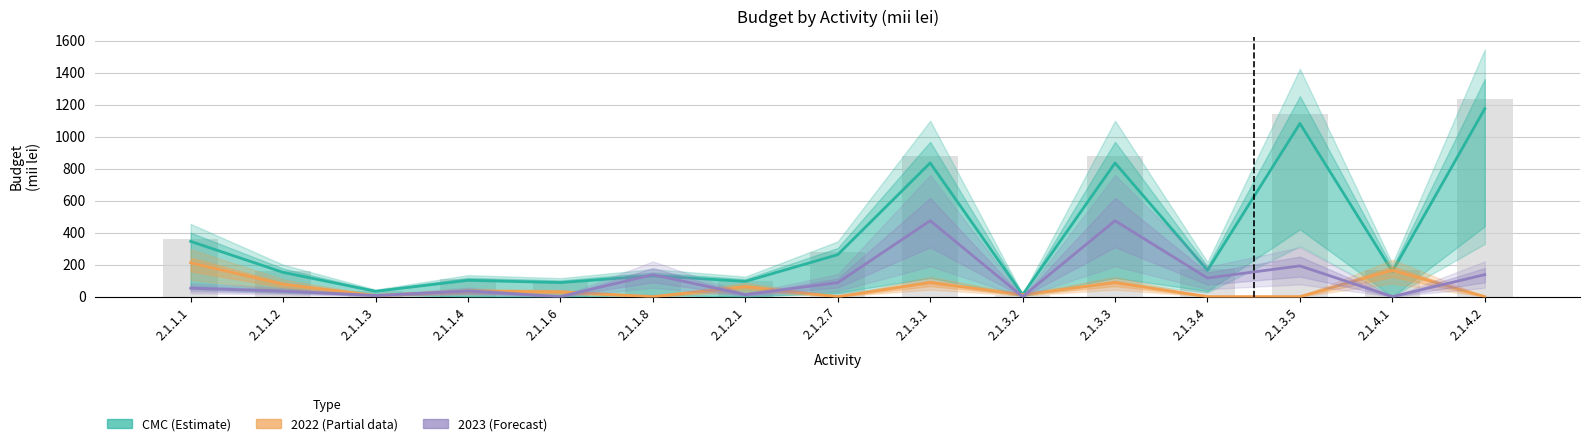

What is the sum of all CMC (Estimate) values?

5472.3